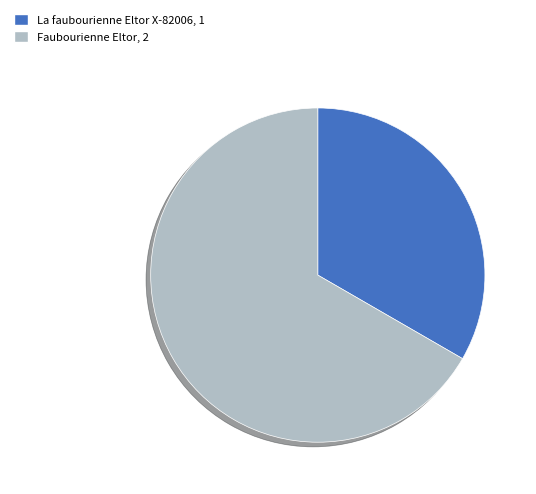

Which slice is the largest?

Faubourienne Eltor